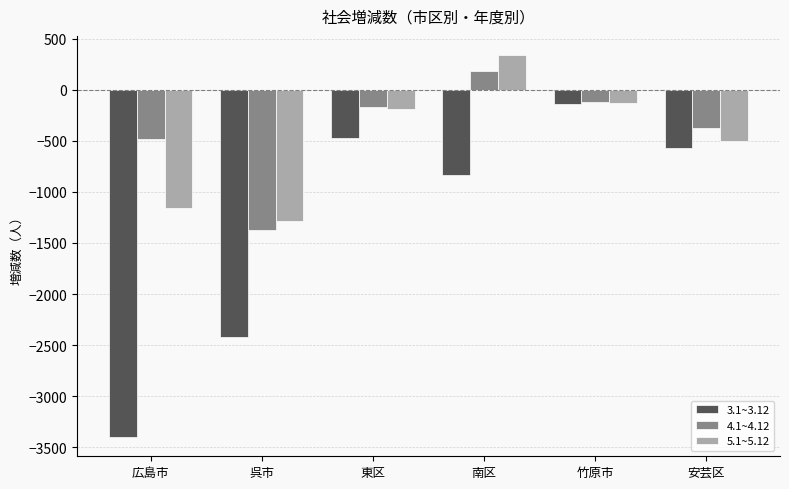

What is the difference between the maximum and second lowest values in the 3.1~3.12 series?

2274